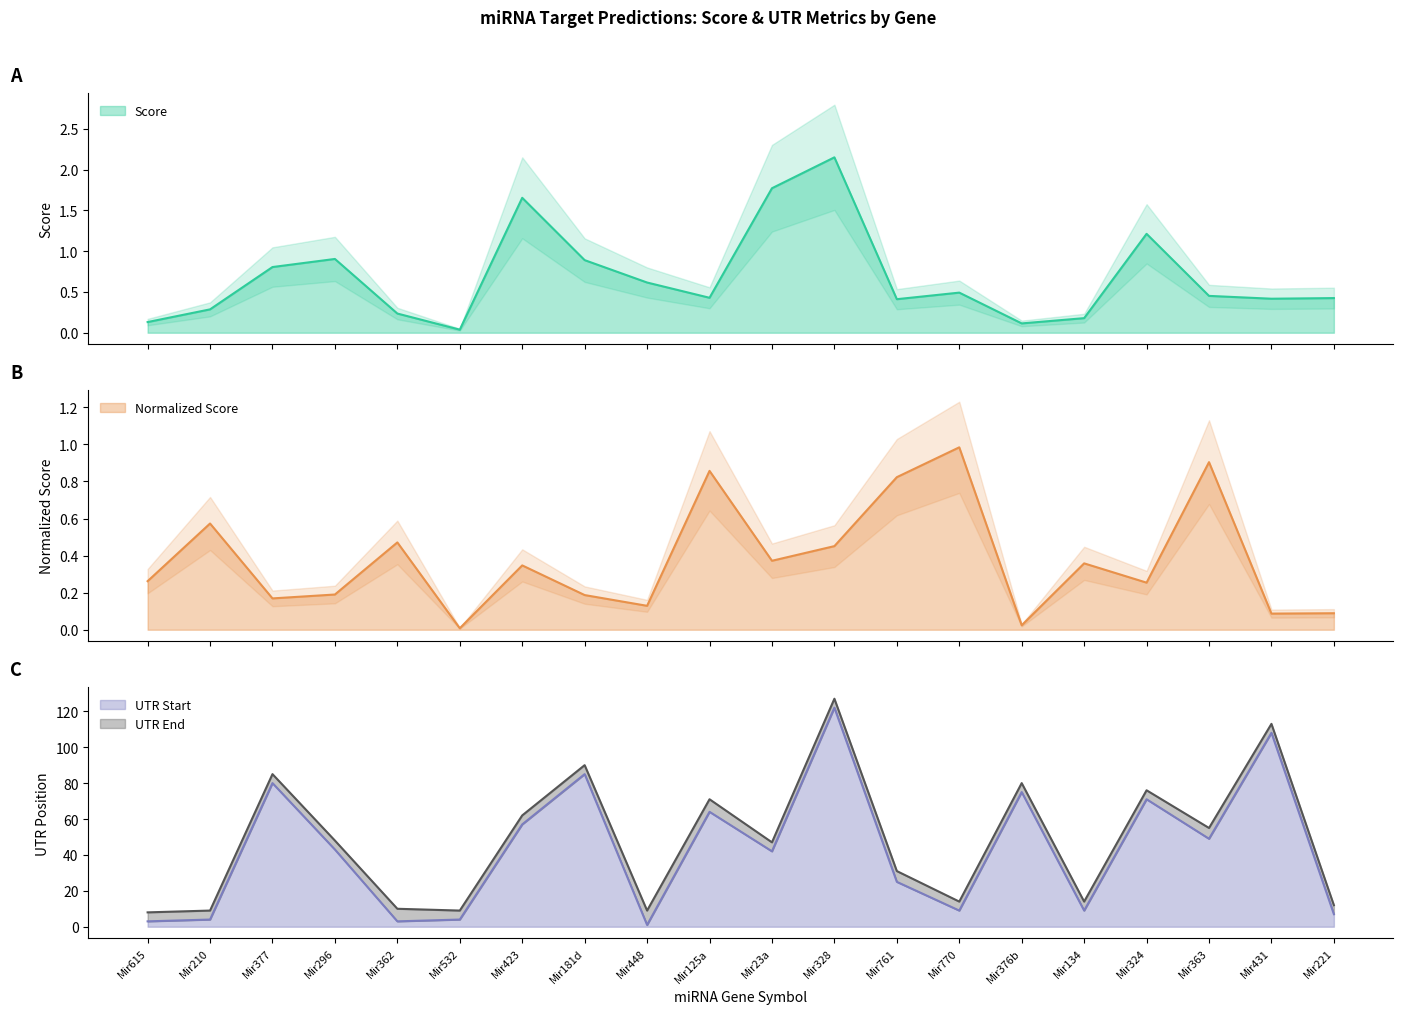

What are all the series names shown in the legend?

Score, Normalized Score, UTR Start, UTR End